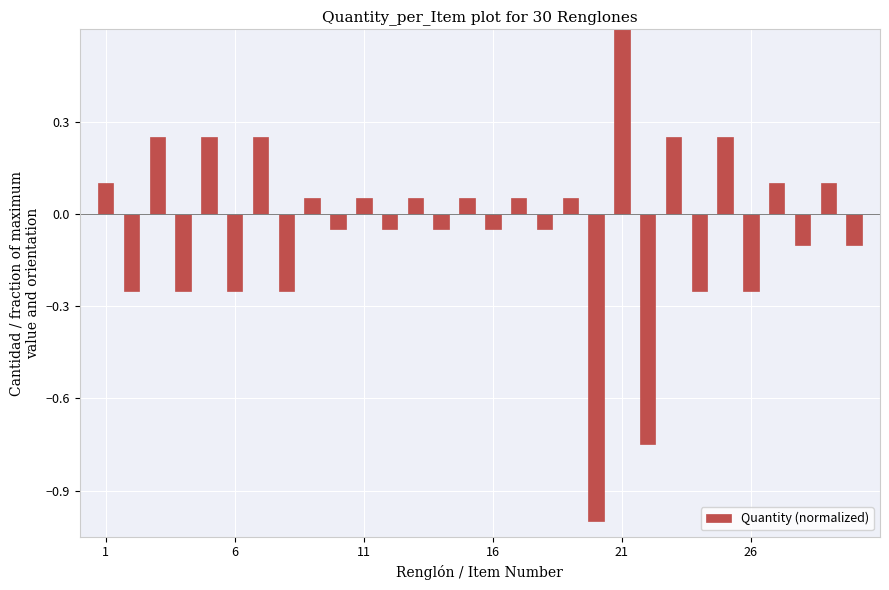

How many data points are less than 0?

15